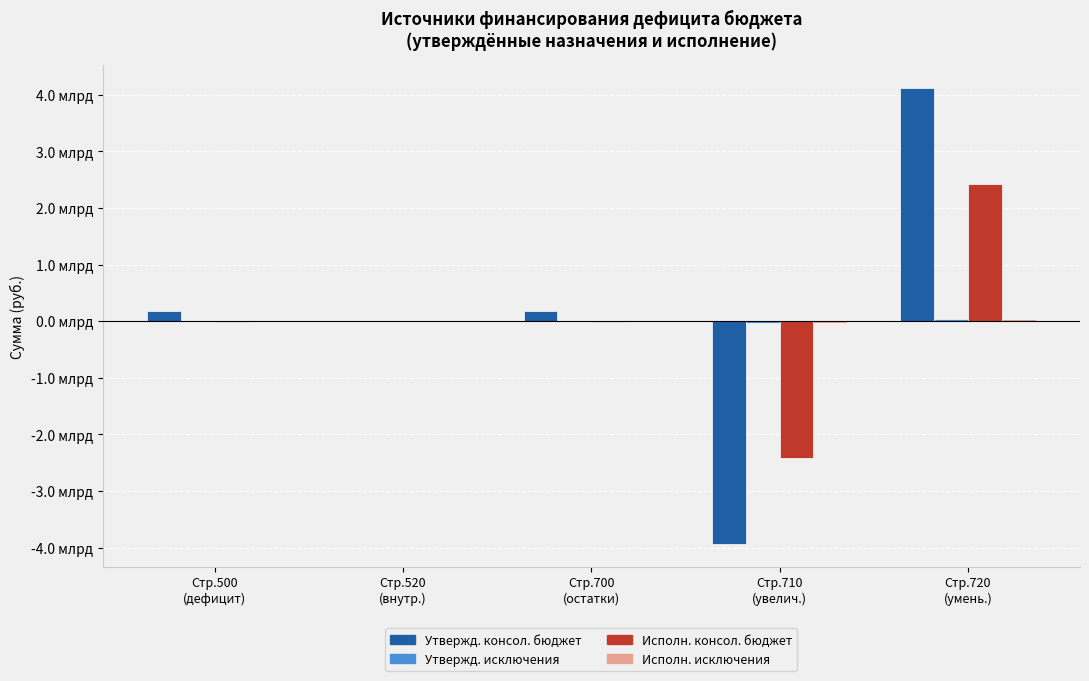

What is the label of the 3rd bar from the right?

Стр.700
(остатки)